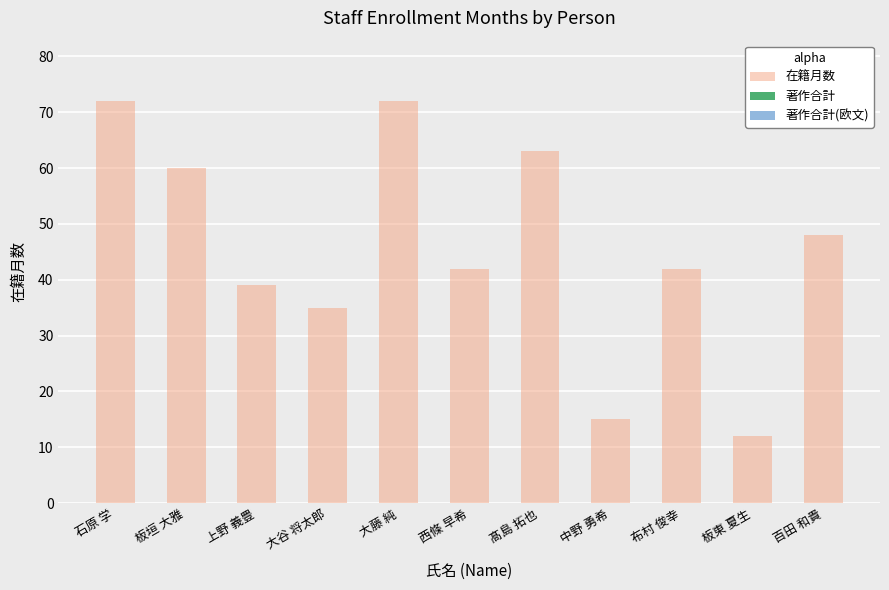

True or false: the data shows 63 at 髙島 拓也.

True